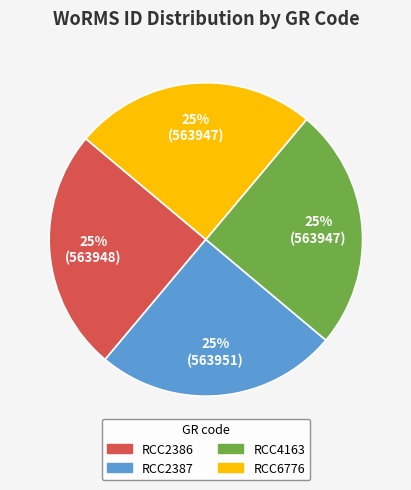

Rank the categories by value from lowest to highest.

RCC4163, RCC6776, RCC2386, RCC2387